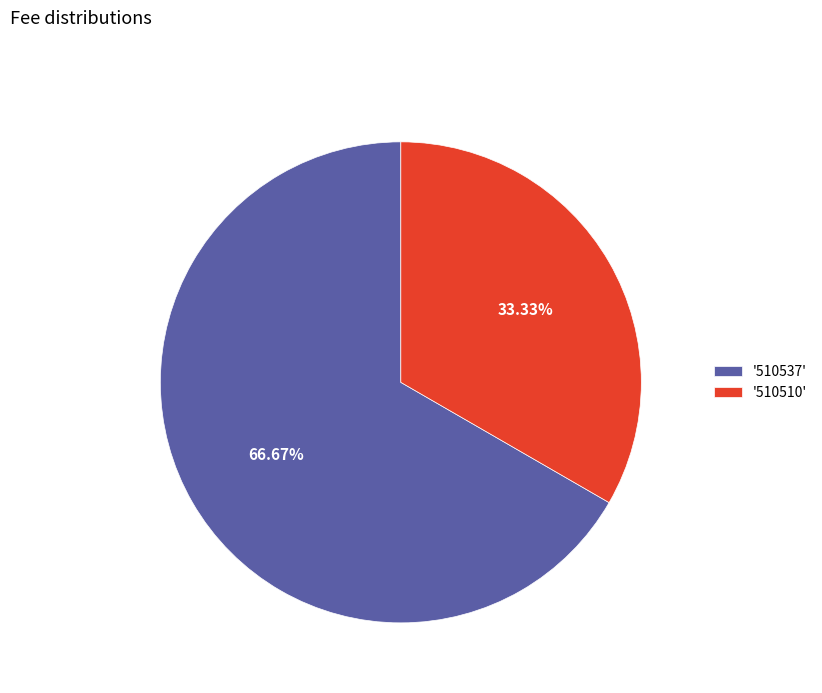

Approximately how many times larger is the value at '510510' compared to '510537'?

0.5